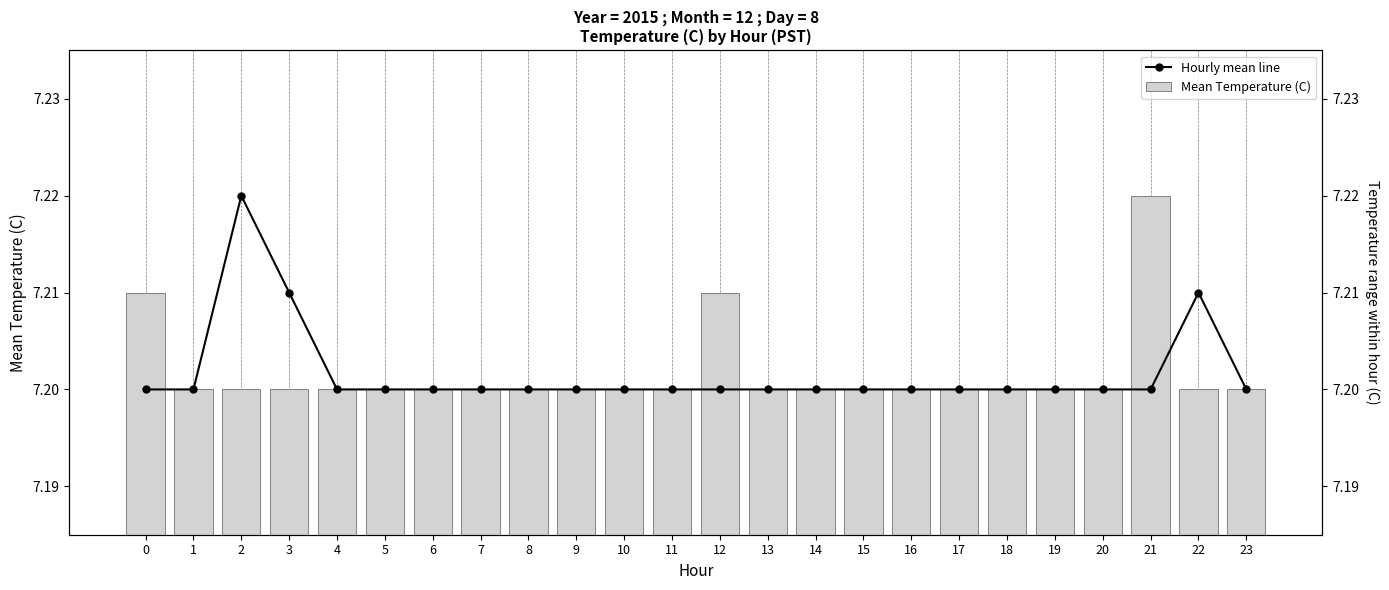

What is the sum of the Hourly mean line values at 0 and 7?

14.4